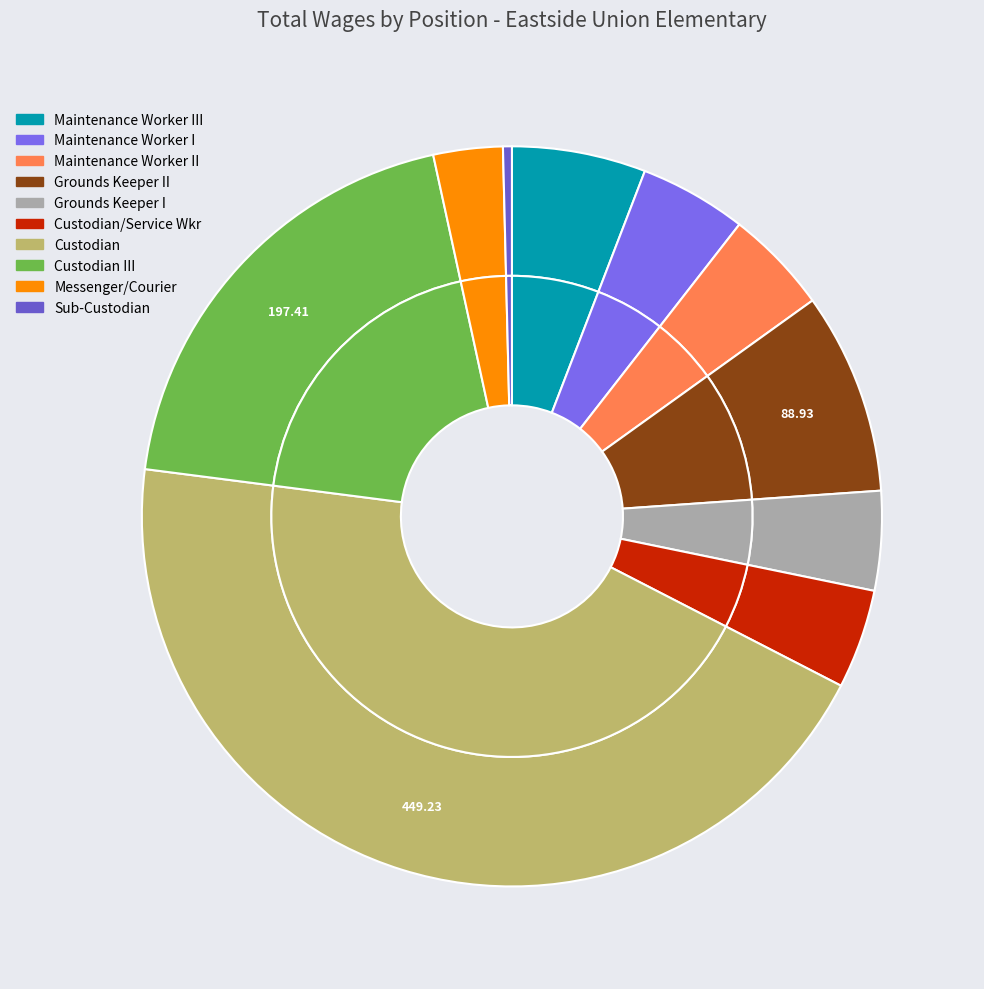

True or false: Grounds Keeper II accounts for 14% of the total.

False